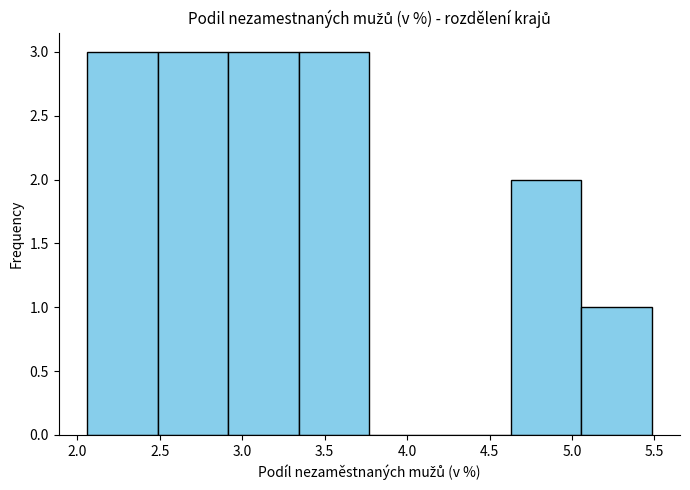

Reading left to right, transcribe this chart: for each bar, give the range it covers on the x-axis and its height. Neither the bar edges nor the heights are printed on the chart, so give them approximately, as read against the axes.

2.05 to 2.50: 3
2.50 to 2.90: 3
2.90 to 3.35: 3
3.35 to 3.75: 3
3.75 to 4.20: 0
4.20 to 4.65: 0
4.65 to 5.05: 2
5.05 to 5.50: 1